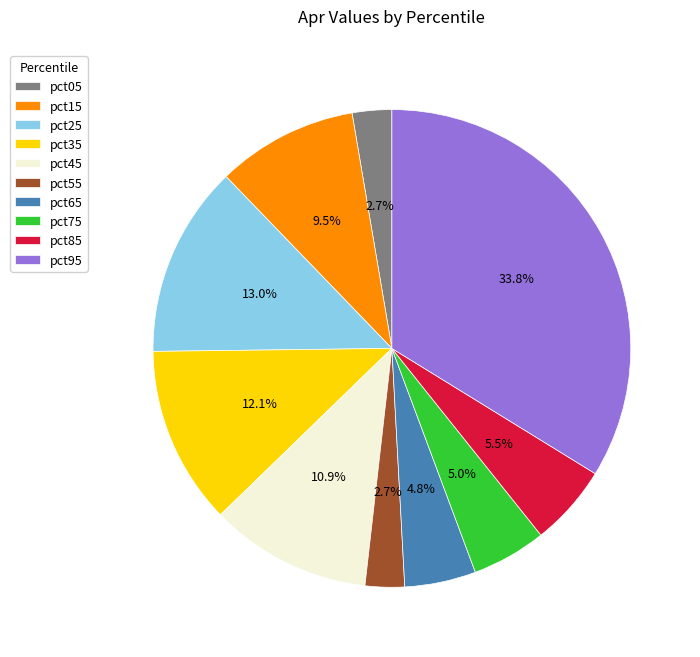

What percentage is the pct45 slice, to the nearest percent?

11%